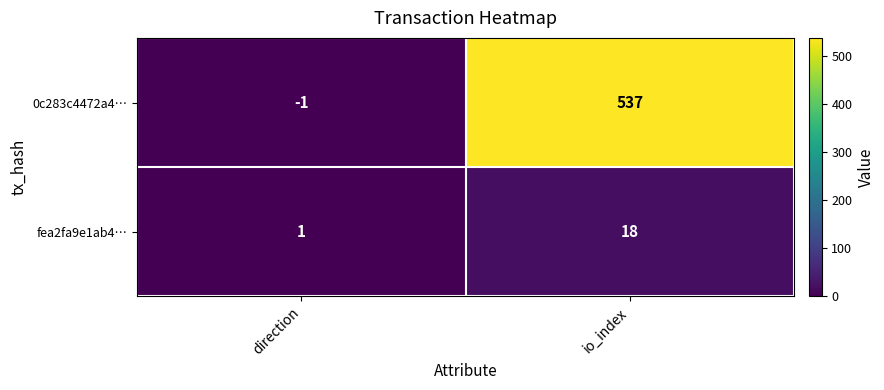

At which category is the sum across all series the highest?

io_index